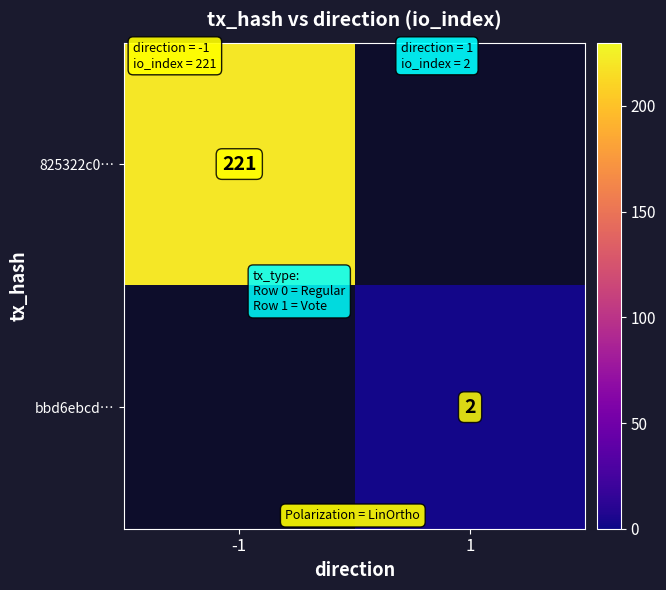

The 825322c0… series shows 300 at -1. True or false?

False